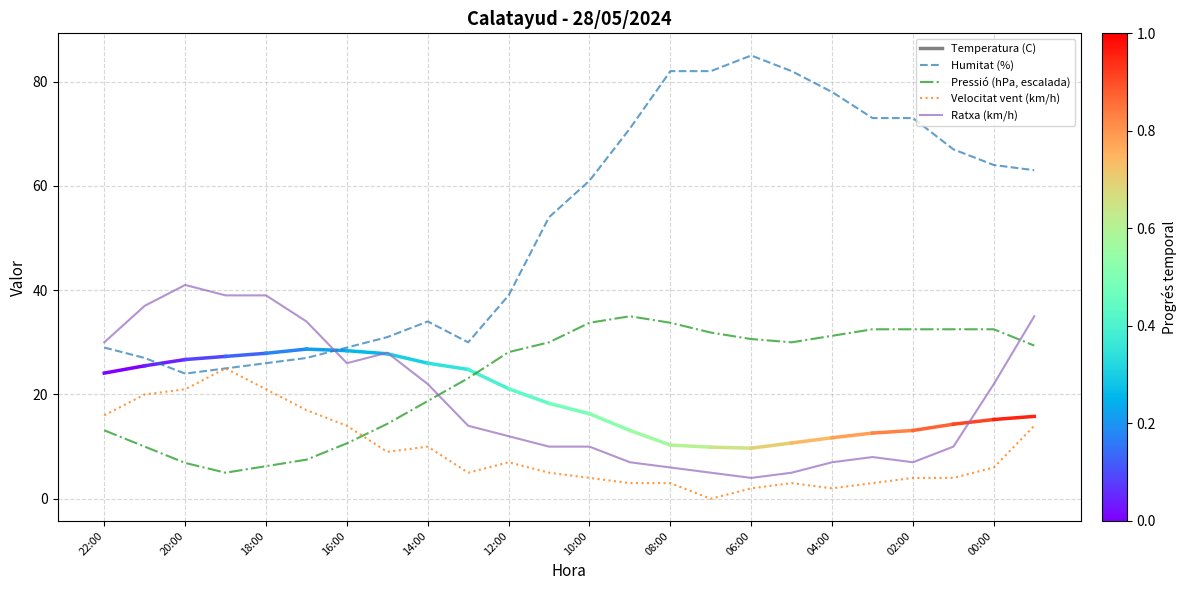

What is the difference between the second highest and minimum values in the Ratxa (km/h) series?

35.0